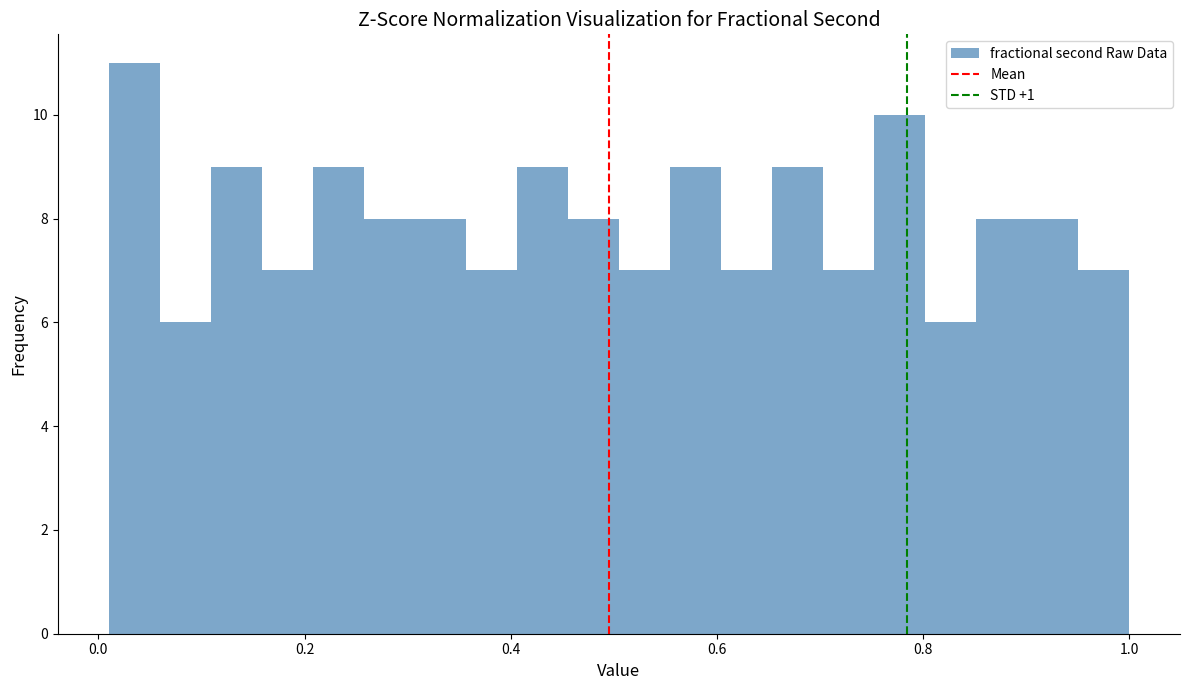

Read against the x-axis, roughly where is the centre of the tallest bar?

0.04